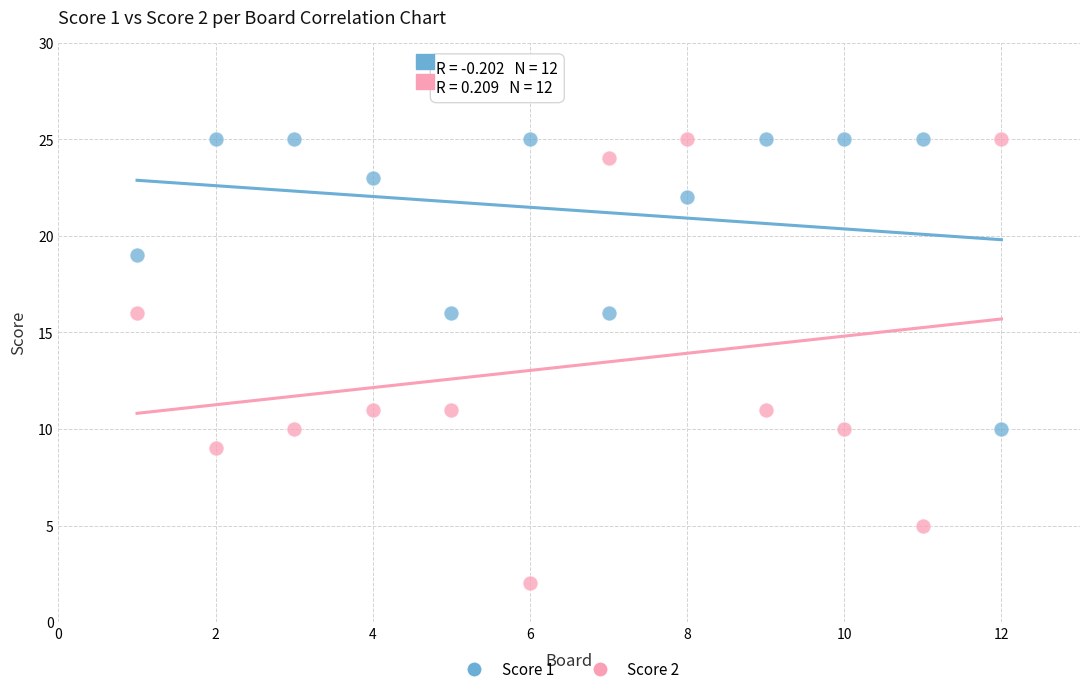

Across all data points, what is the range of X values (max minus min)?

11